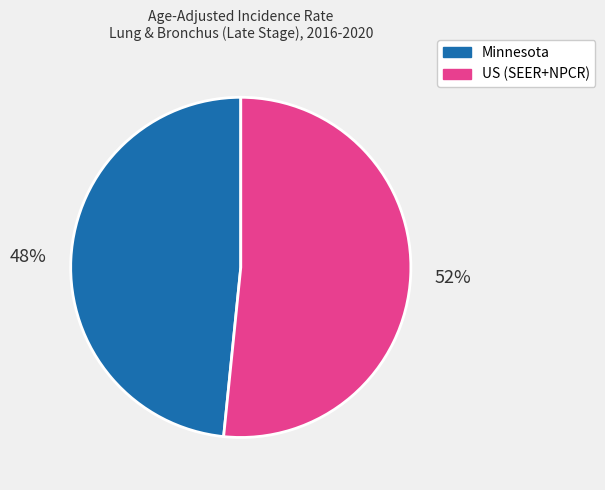

Count the number of slices in the pie.

2